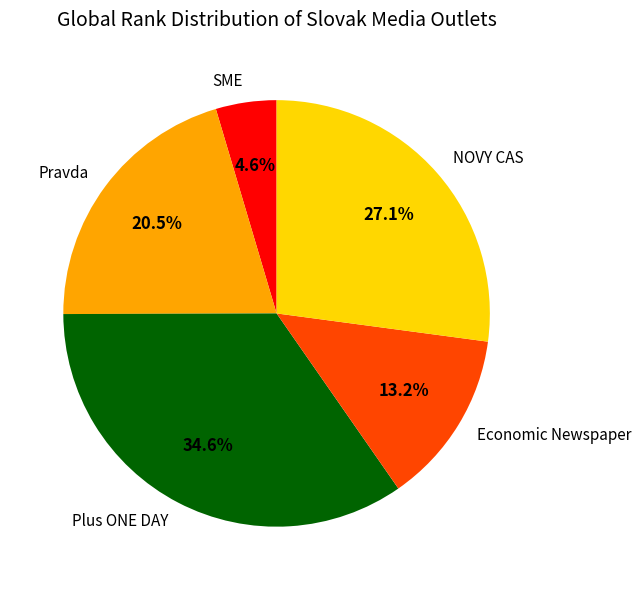

How many segments does this pie chart have?

5